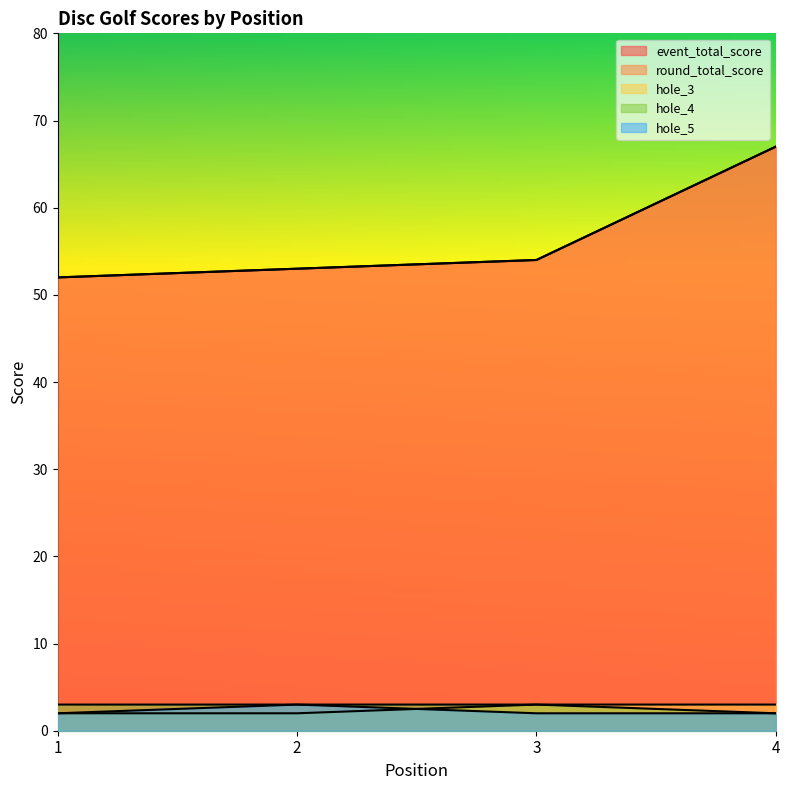

How many data points in hole_3 are less than 3?

2